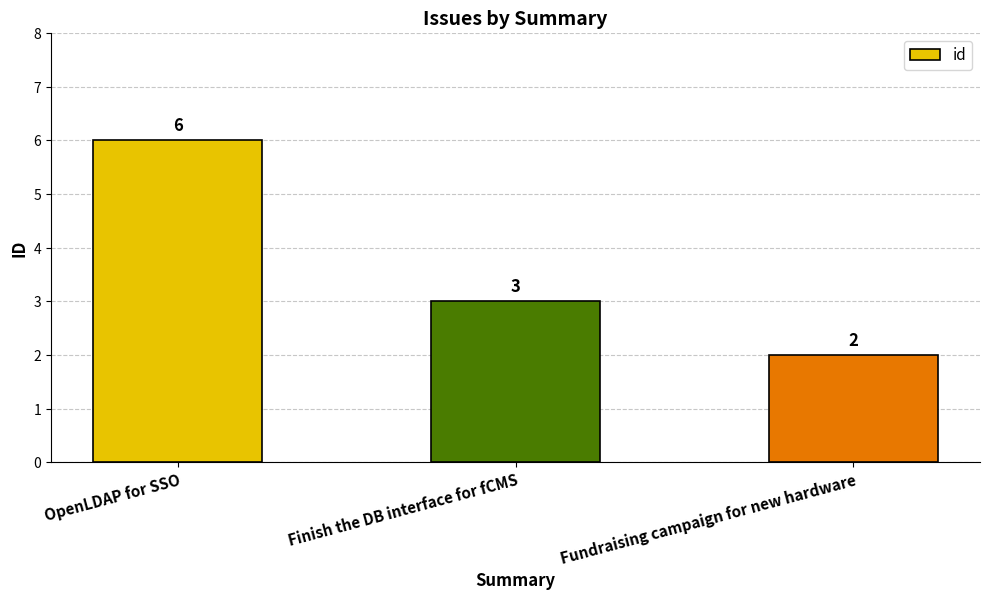

What is the label of the 3rd bar from the right?

OpenLDAP for SSO